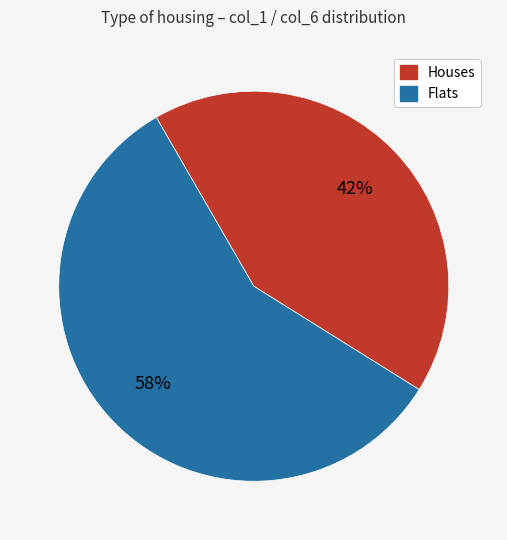

To the nearest percent, what is the difference between the largest and smallest slice percentages?

16%